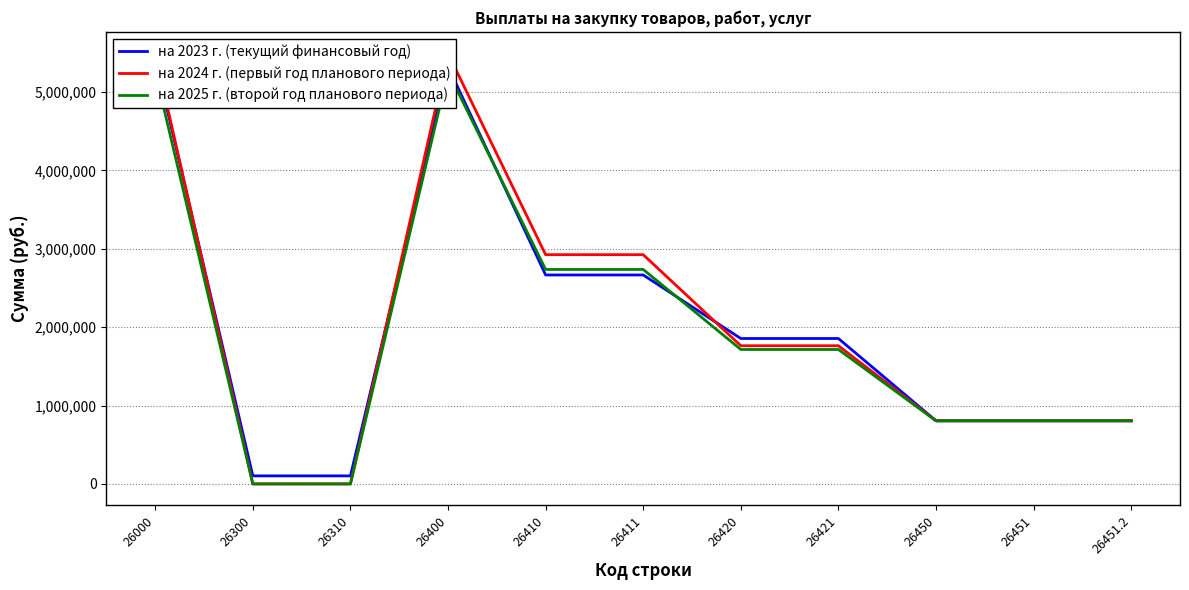

Count the number of categories in the chart.

11